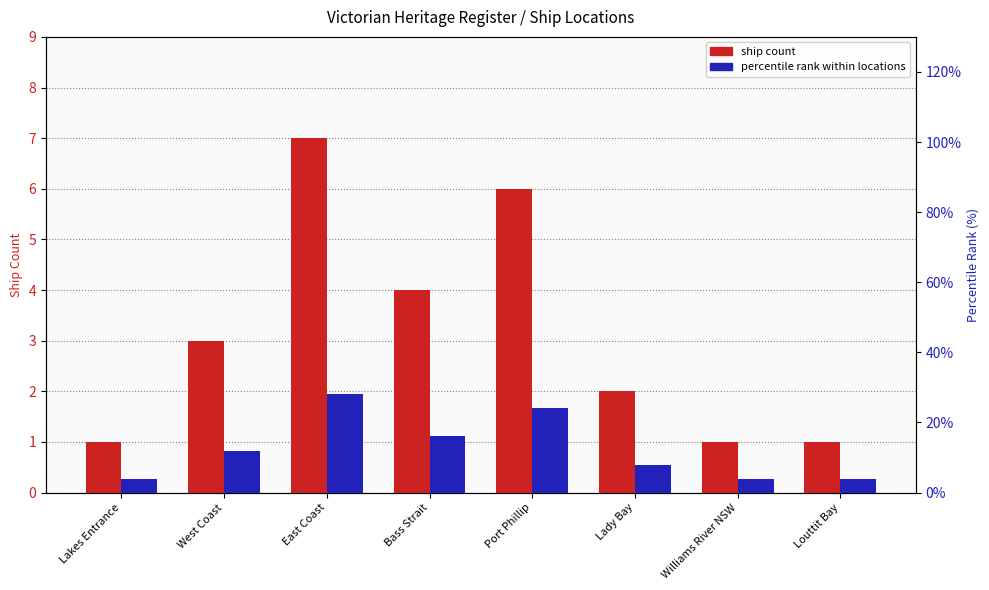

Is it true that percentile rank within locations equals 5 at West Coast?

False